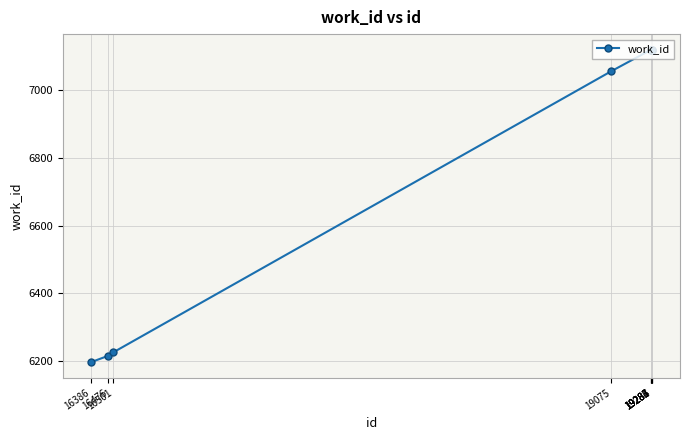

What is the greatest value displayed?

7120